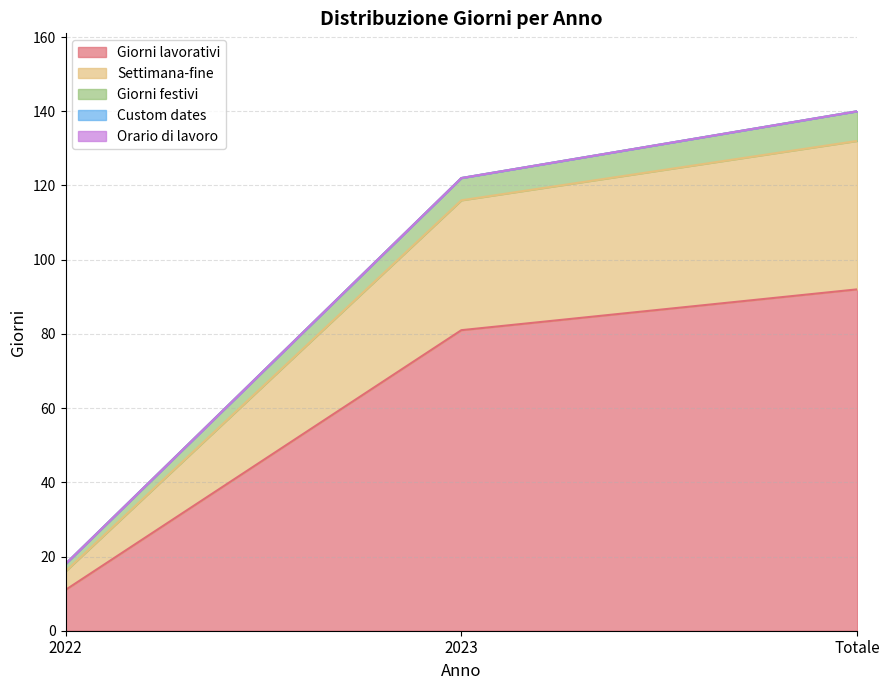

Does the chart display data point markers on the line(s)?

No